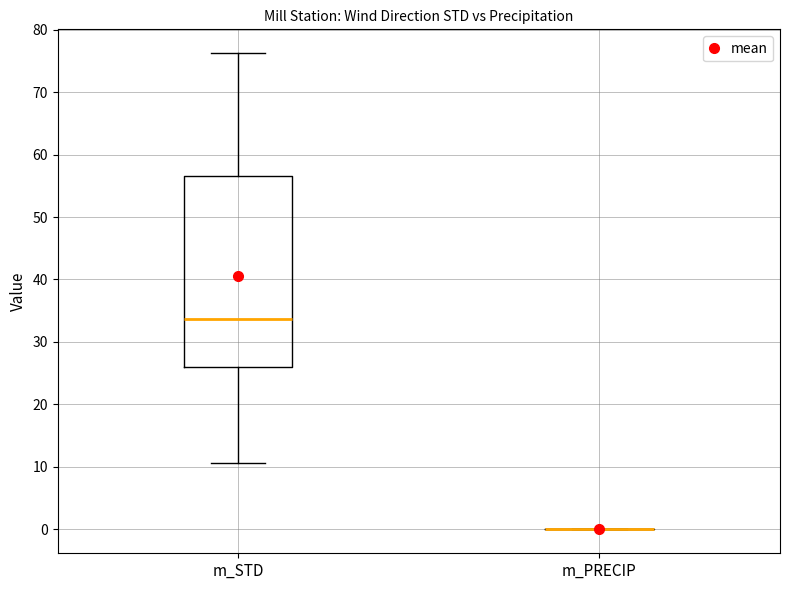

Reading left to right, read every box against the y-axis: the position of its median line, the range the box covers, and the ends of its whiskers. The values are not printed on the chart, so give them approximately, as read against the axis.

m_STD: median 34, box 26 to 57, whiskers 11 to 76
m_PRECIP: box collapsed to a line at 0, whiskers 0 to 0